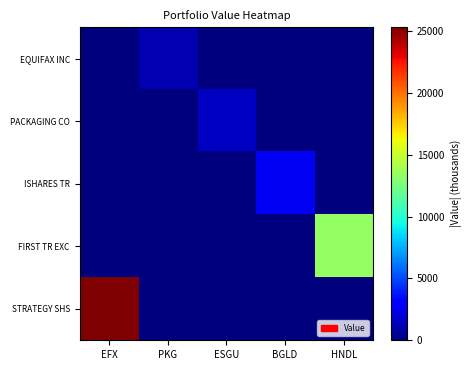

Rank the series at BGLD from lowest to highest value.

EQUIFAX INC, PACKAGING CO, FIRST TR EXC, STRATEGY SHS, ISHARES TR